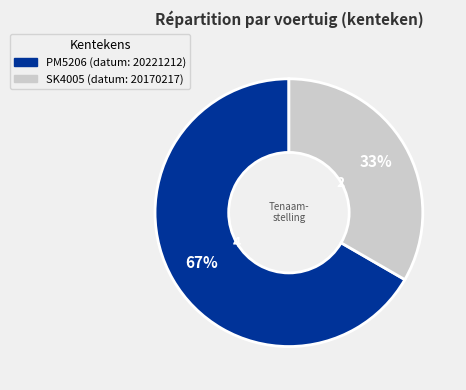

Count the number of slices in the pie.

2